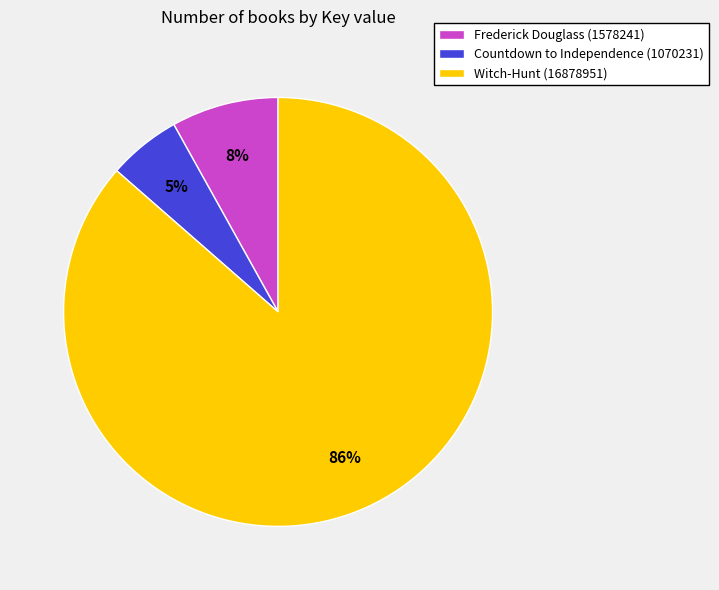

Between Frederick Douglass (1578241) and Countdown to Independence (1070231), which is larger?

Frederick Douglass (1578241)